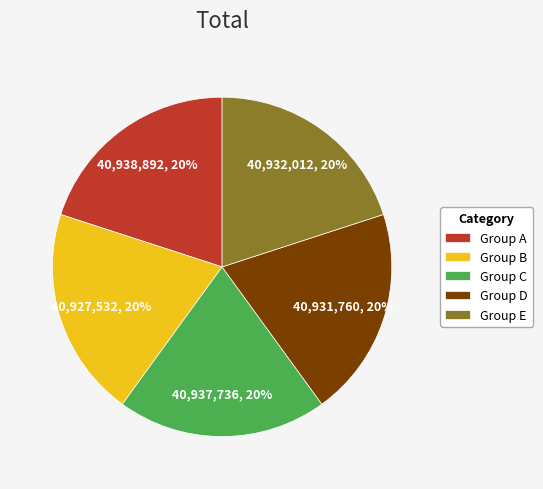

Do Group D and Group B together represent more than half of the pie?

No